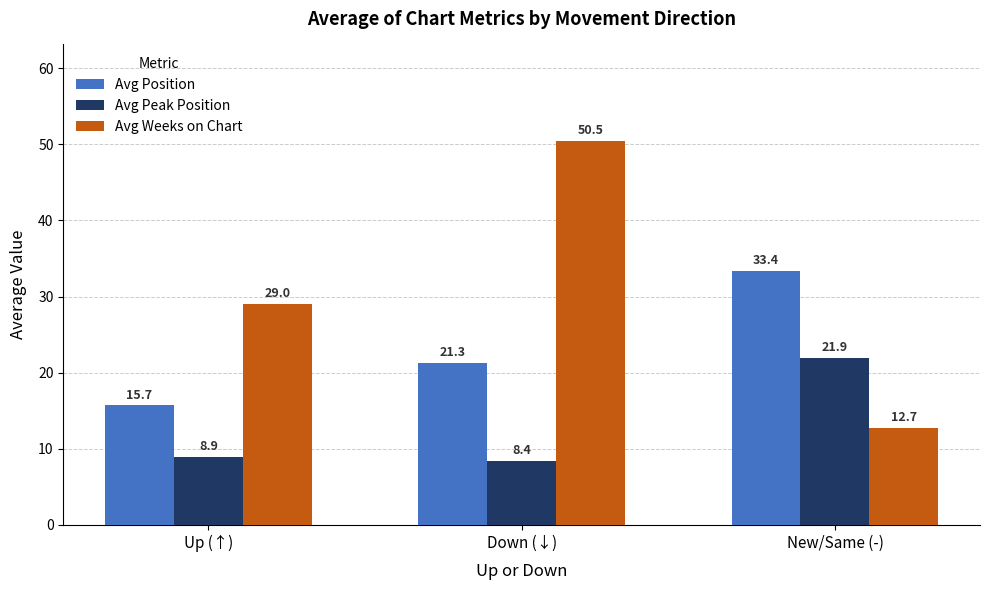

List the labels in order of Avg Position value, smallest first.

Up (↑), Down (↓), New/Same (-)